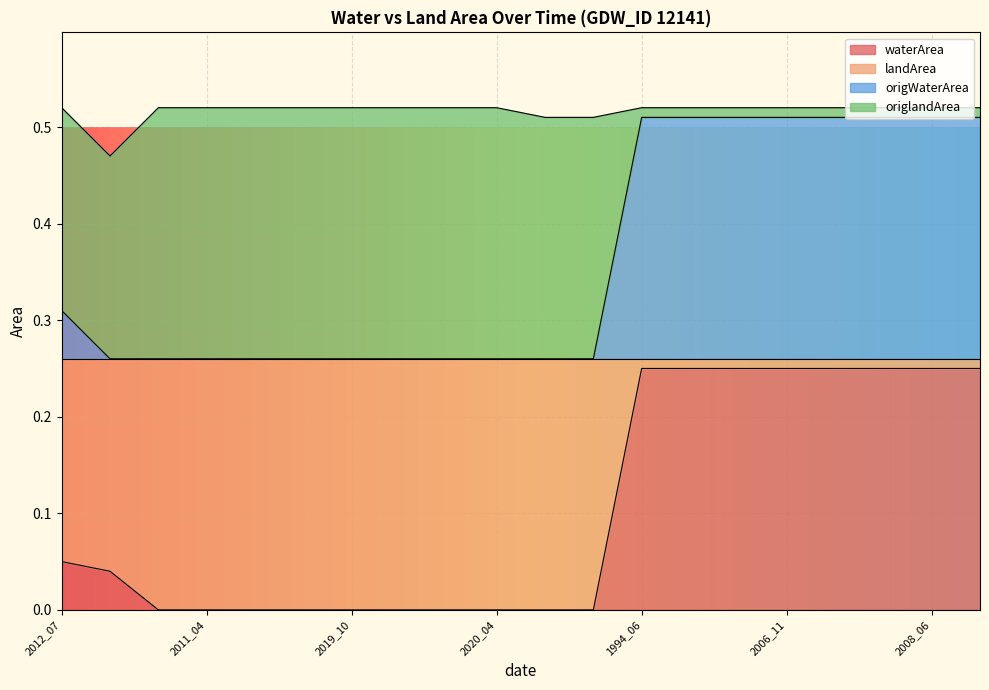

True or false: landArea has a value of 0.3 at 2019_12.

True